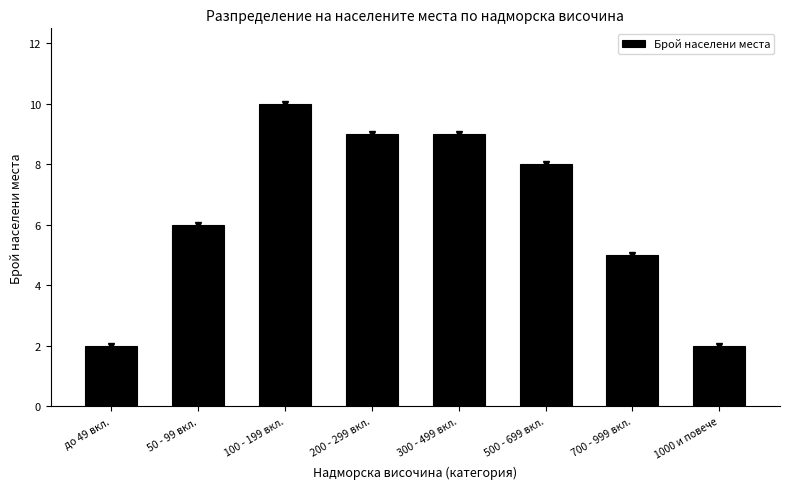

Reading right to left, transcribe all the data shown in this chart.

2	5	8	9	9	10	6	2